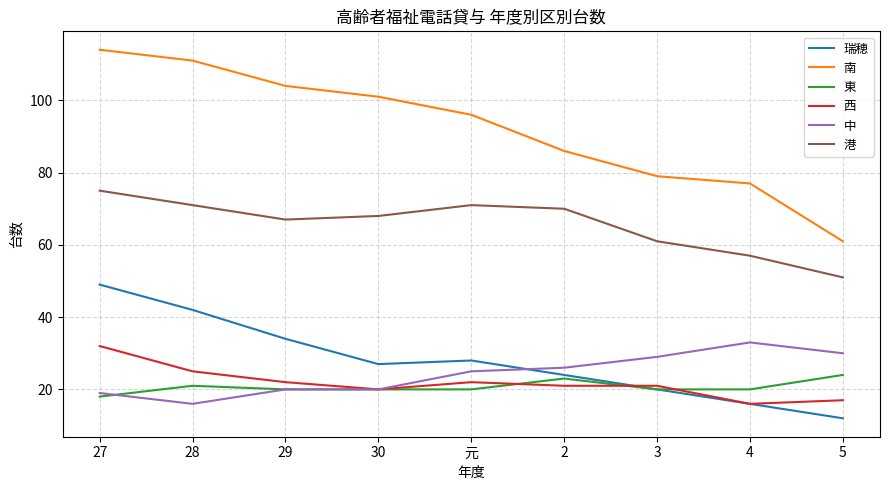

Which series ends up on top after the final intersection of 西 and 瑞穂?

西